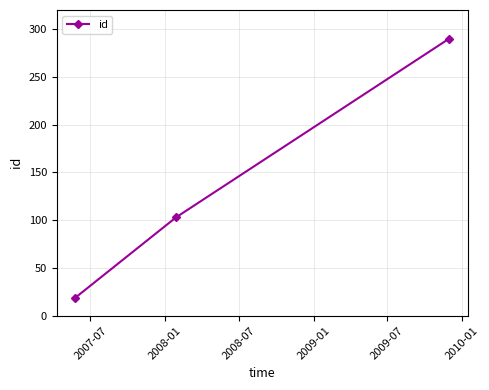

What is the difference between the second highest and minimum values?

84